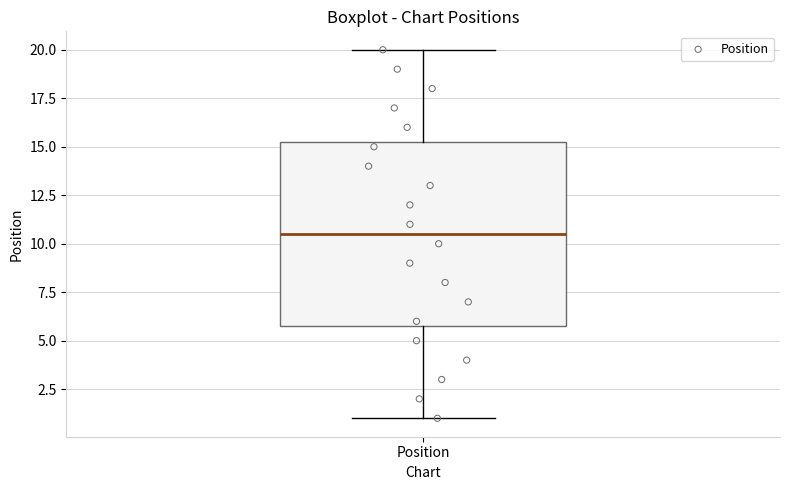

Transcribe this box plot: give where the median line is, the range the box spans, and where the two whiskers end, as read against the y-axis. The values are not printed on the chart, so give them approximately, as read against the axis.

median 10.5, box 6.0 to 15.5, whiskers 1.0 to 20.0